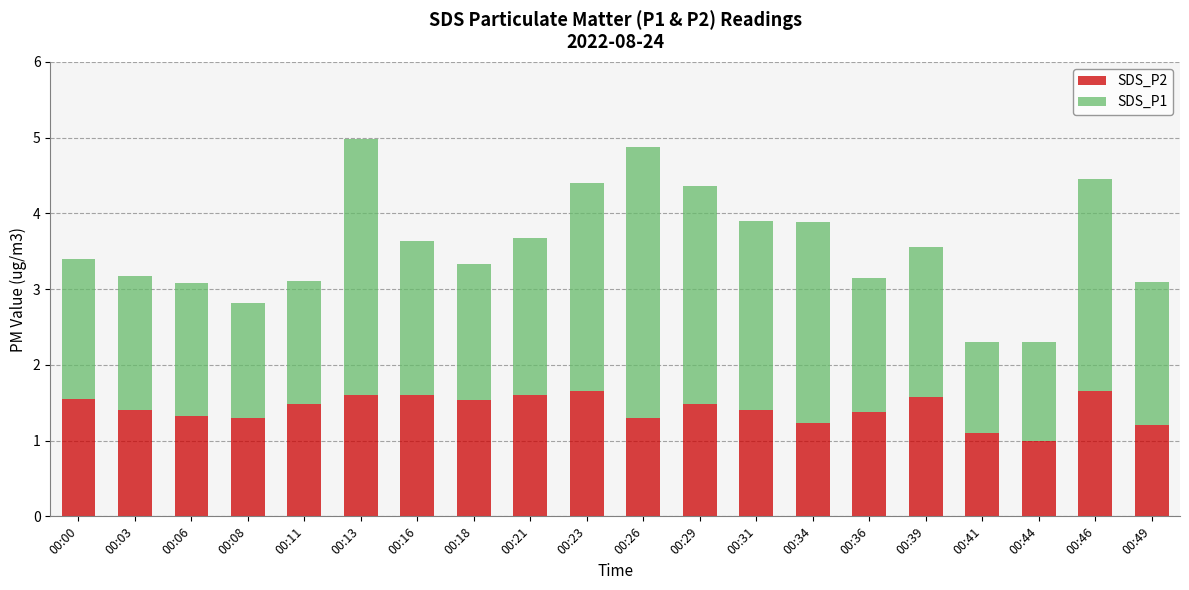

What is the difference between the second highest and second lowest values in the SDS_P2 series?

0.5